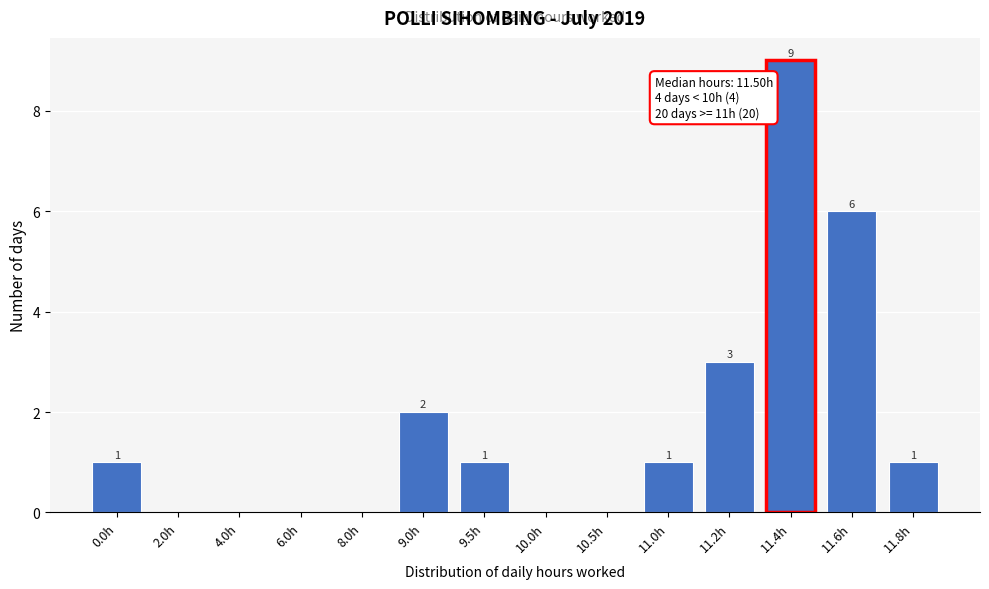

Reading right to left, extract all data points from this chart.

11.8h=1	11.6h=6	11.4h=9	11.2h=3	11.0h=1	10.5h=0	10.0h=0	9.5h=1	9.0h=2	8.0h=0	6.0h=0	4.0h=0	2.0h=0	0.0h=1